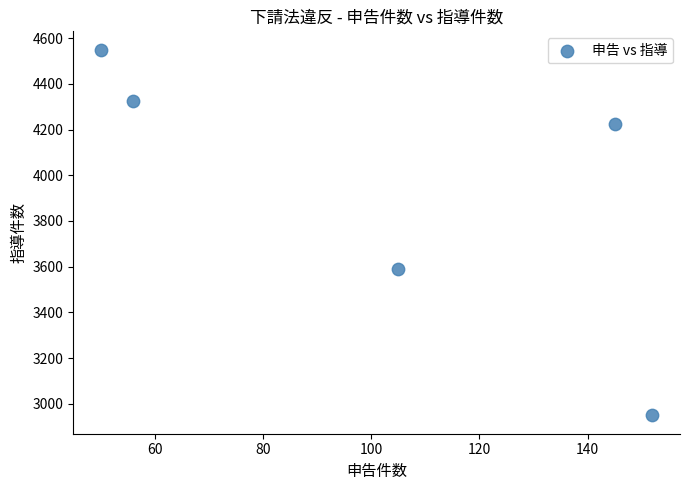

What Y value in the scatter plot is closest to 3749?

3590